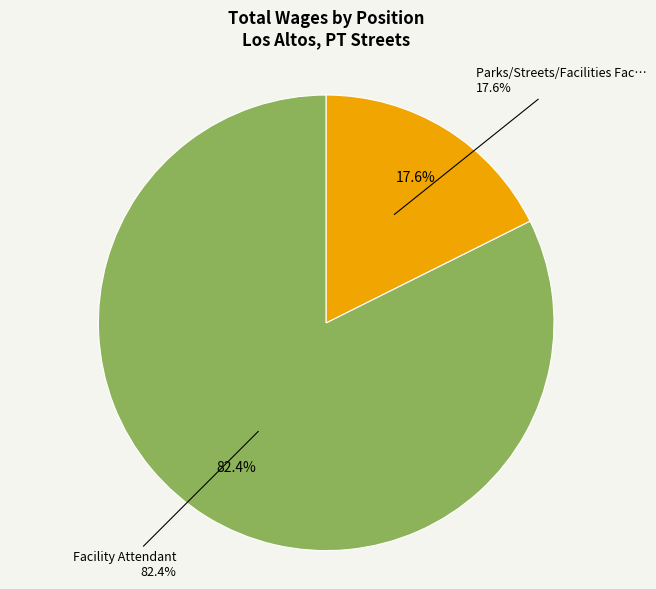

Approximately how many times larger is the value at Parks/Streets/Facilities Facility Attendant compared to Facility Attendant?

0.2